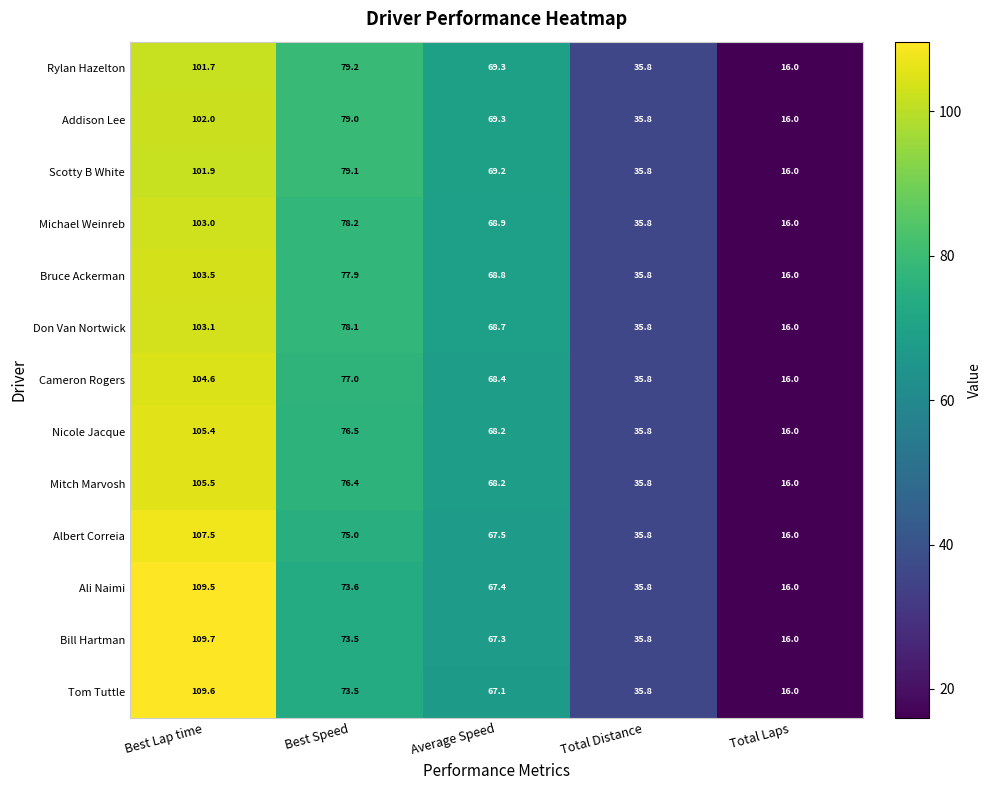

Count the number of categories in the chart.

5